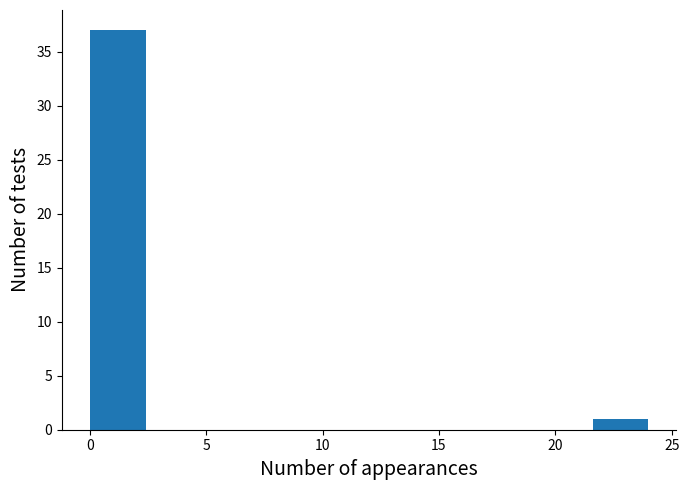

Reading left to right, list every bar in this chart as the range it spans on the x-axis followed by its height. Neither the bar edges nor the heights are printed on the chart, so give them approximately, as read against the axes.

0.0 to 2.4: 37
2.4 to 4.8: 0
4.8 to 7.2: 0
7.2 to 9.6: 0
9.6 to 12.0: 0
12.0 to 14.4: 0
14.4 to 16.8: 0
16.8 to 19.2: 0
19.2 to 21.6: 0
21.6 to 24.0: 1